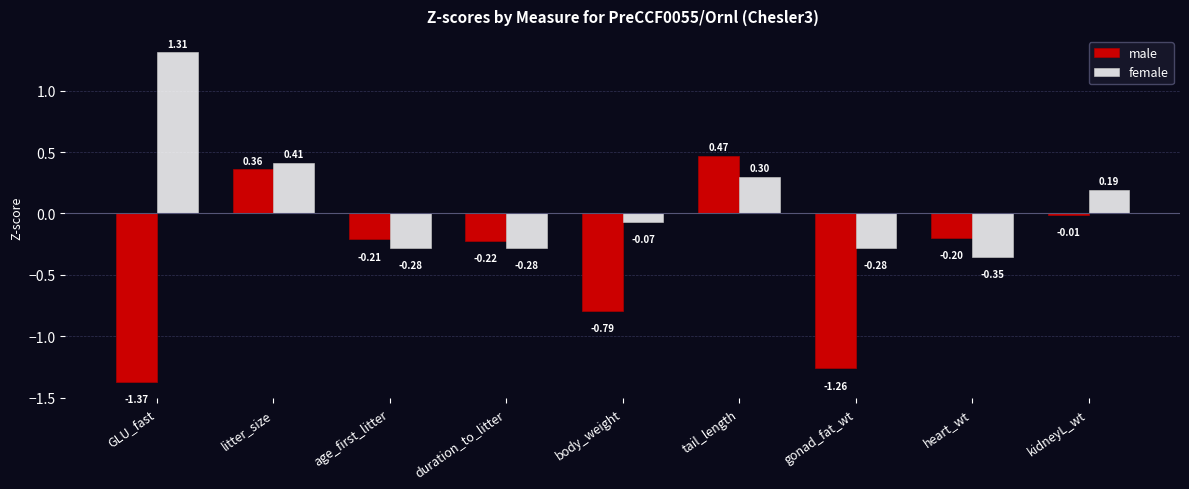

What is the label of the 4th bar from the right?

tail_length